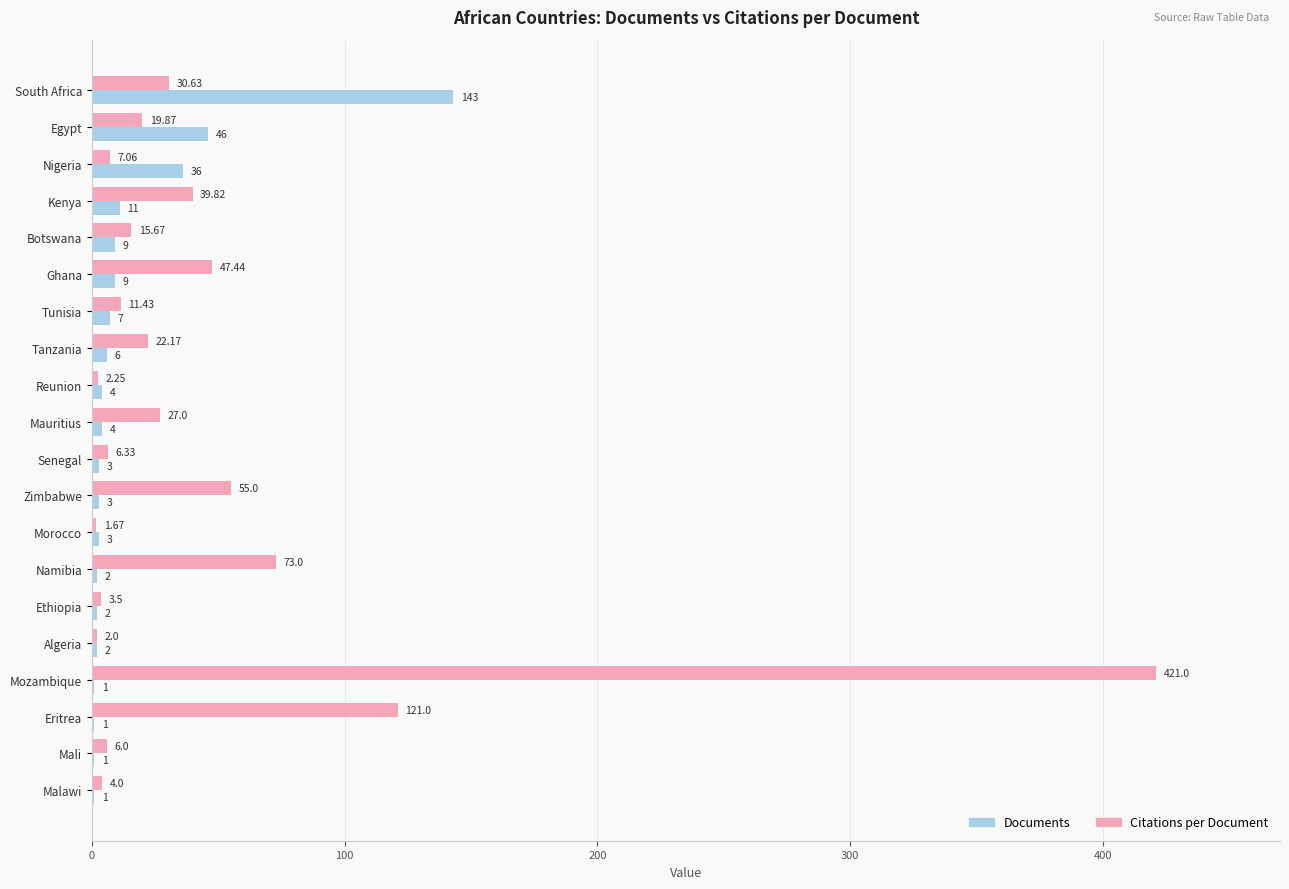

Between Tanzania and Morocco, which series saw the biggest shift?

Citations per Document